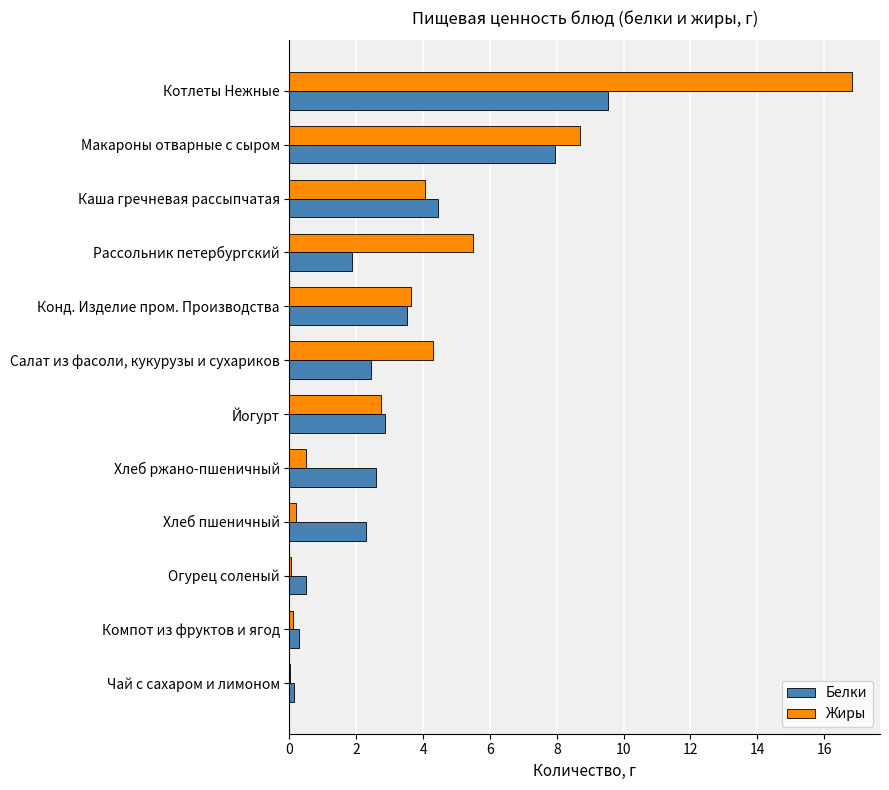

What value does the Белки series have at Макароны отварные с сыром?

8.0